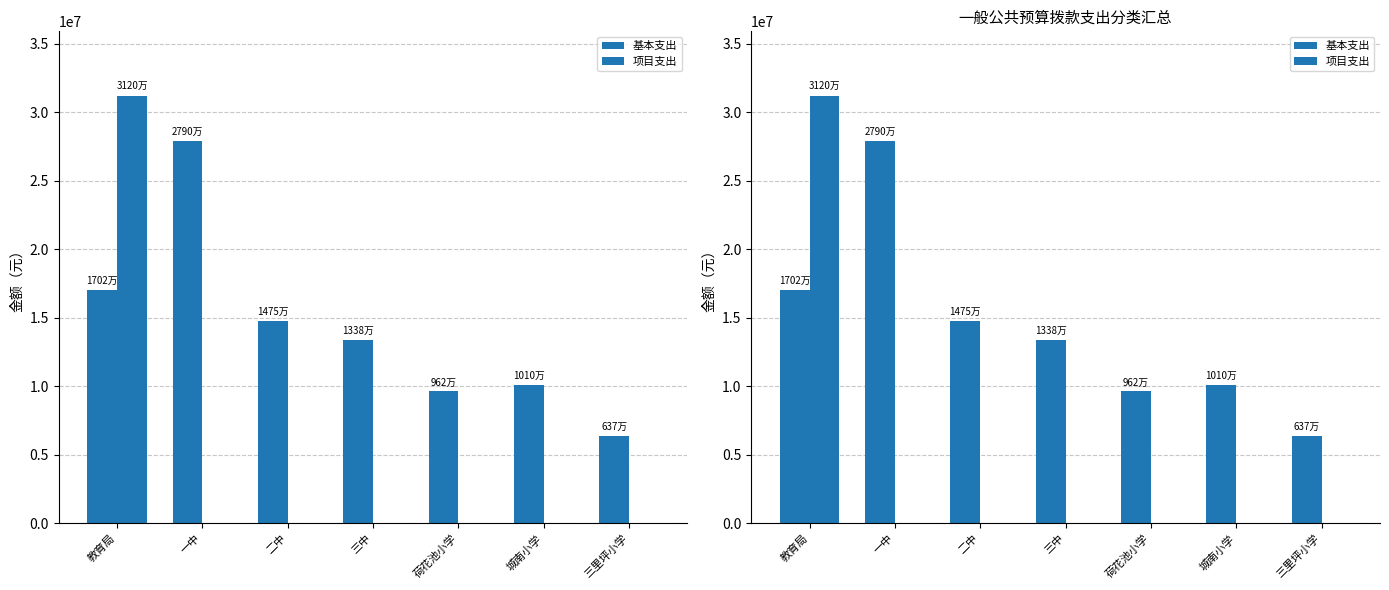

At 二中, list the series in order from largest to smallest.

基本支出, 项目支出